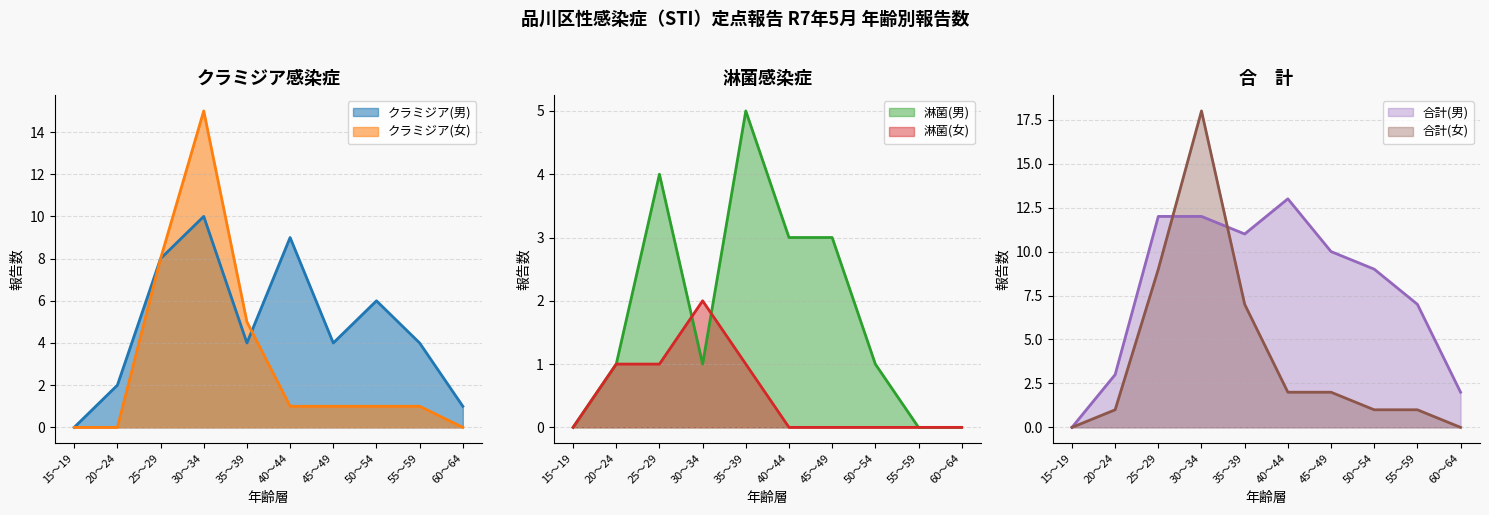

How many positive values does the 淋菌(男) series have?

7